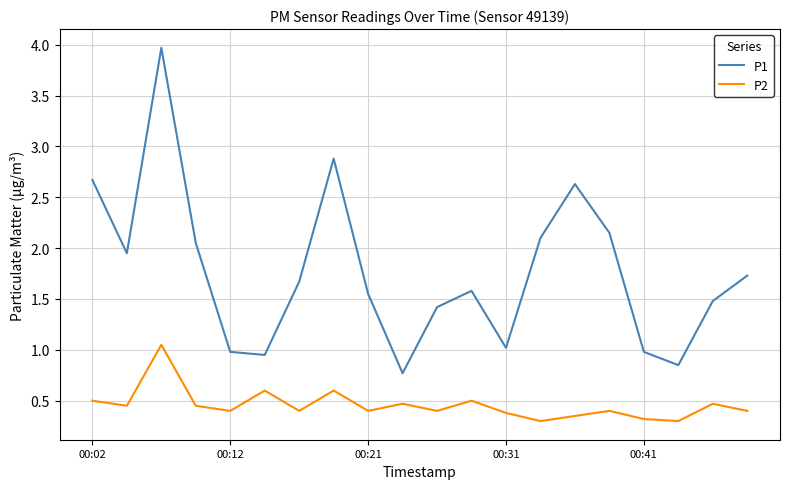

Which series has the widest spread of values?

P1